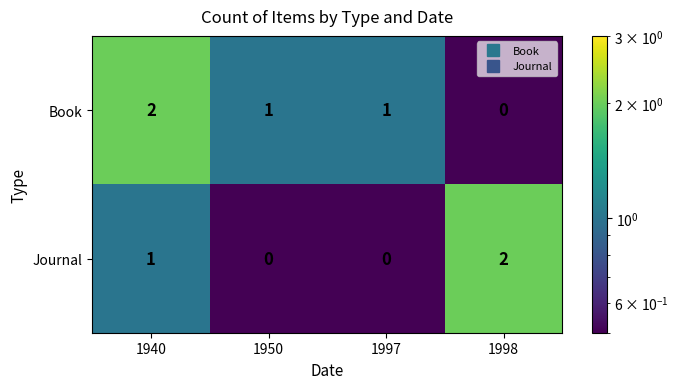

True or false: Journal has a value of 1 at 1950.

False